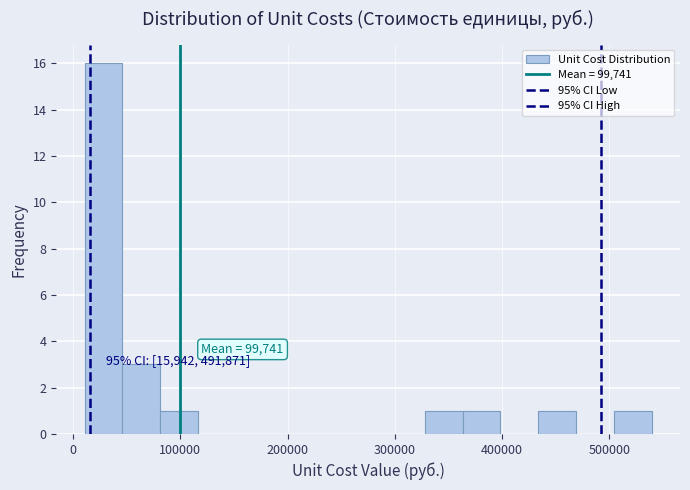

Read against the x-axis, roughly where is the centre of the tallest bar?

30000